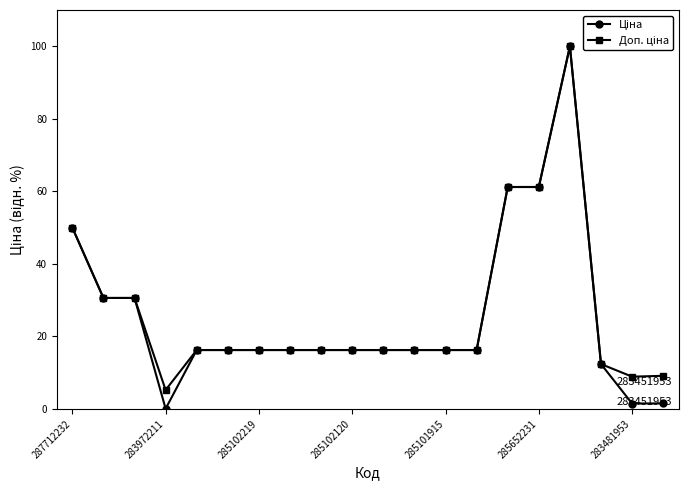

At how many categories does at least one series exceed 15?

16